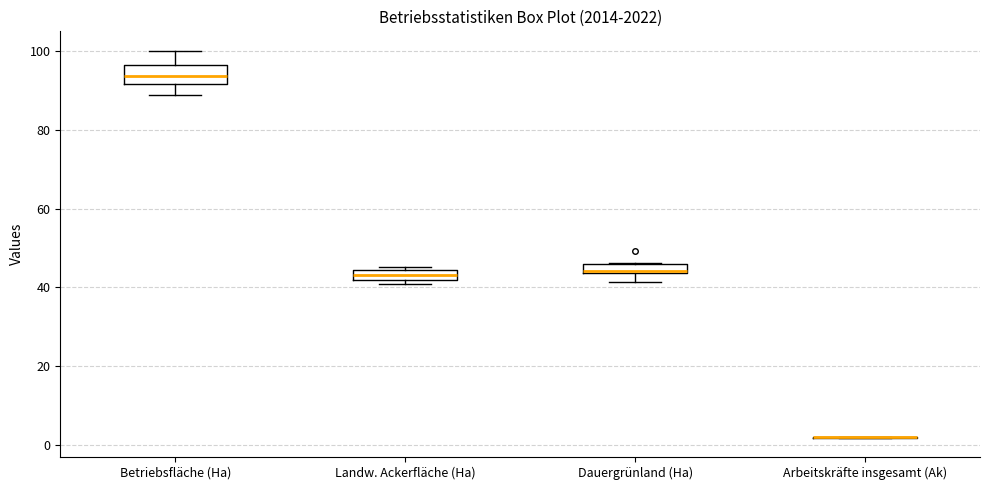

Where is the lower edge of the box for Landw. Ackerfläche (Ha) on the y-axis? The values are not printed on the chart, so give them approximately, as read against the axis.

42